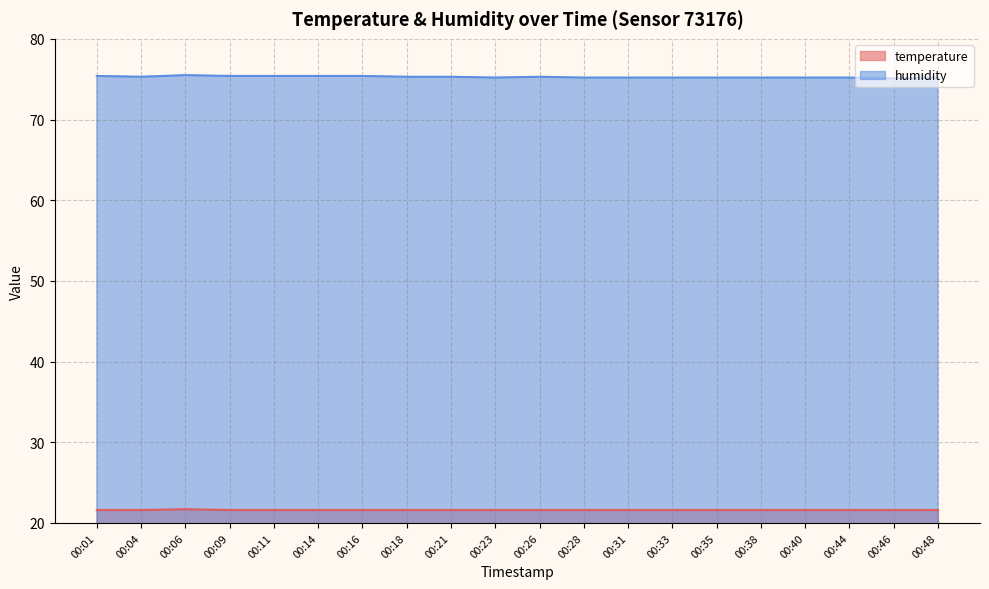

What is the minimum value for humidity?

75.1